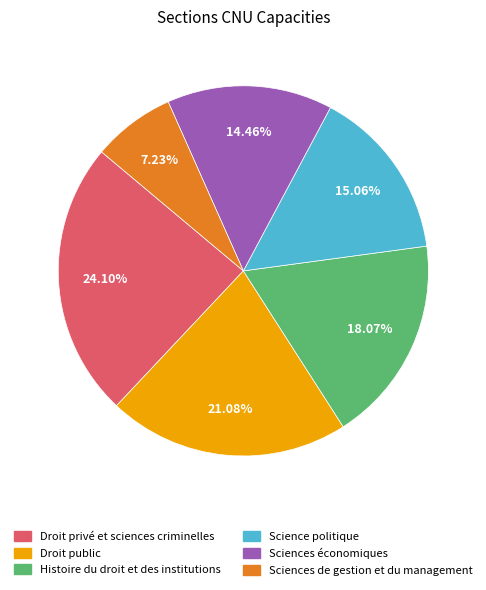

What is the ratio of the value at Science politique to the value at Droit privé et sciences criminelles?

0.6